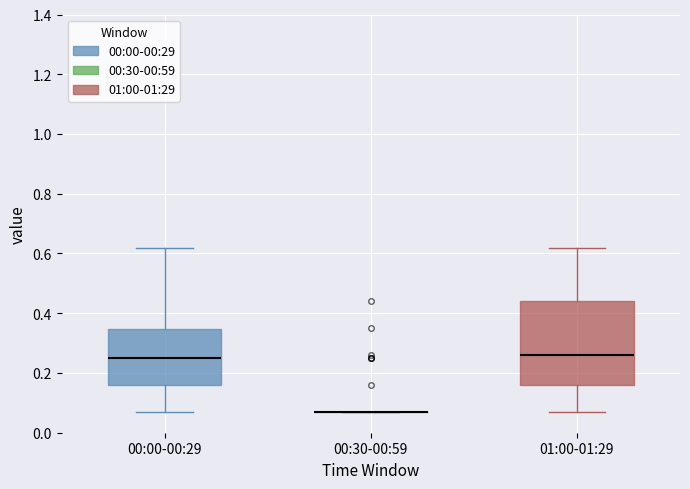

Reading left to right, read every box against the y-axis: the position of its median line, the range the box covers, and the ends of its whiskers. The values are not printed on the chart, so give them approximately, as read against the axis.

00:00-00:29: median 0.26, box 0.16 to 0.34, whiskers 0.08 to 0.62
00:30-00:59: box collapsed to a line at 0.08, whiskers 0.08 to 0.08
01:00-01:29: median 0.26, box 0.16 to 0.44, whiskers 0.08 to 0.62